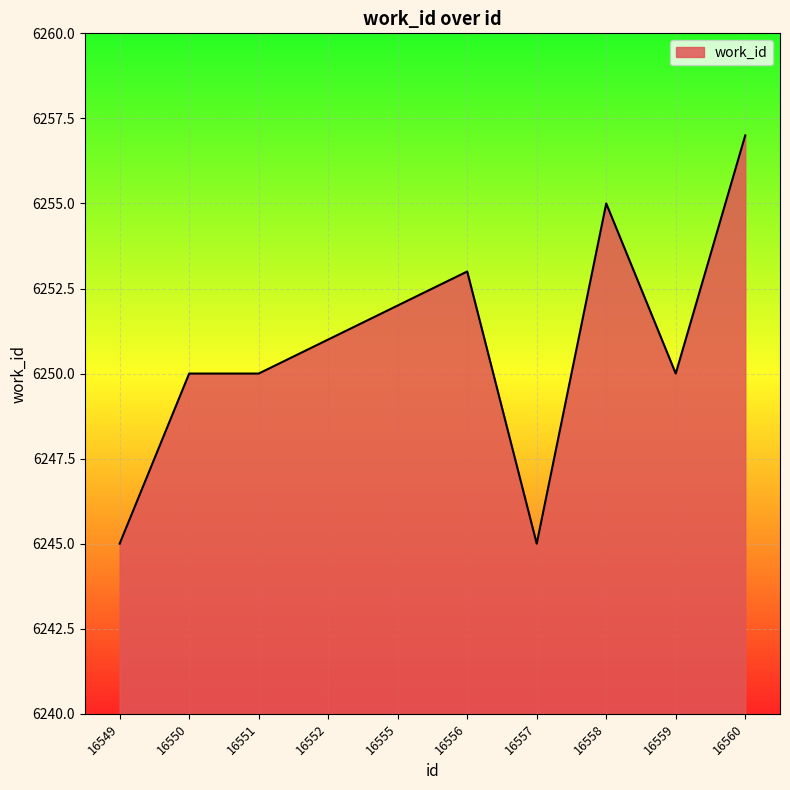

Is it true that the value at 16560 is 6257?

True